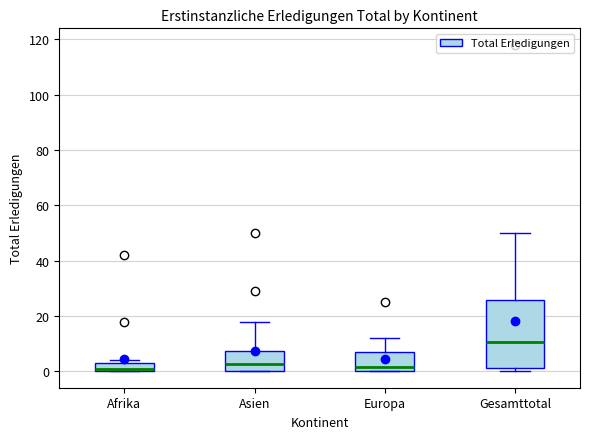

Which box is the tallest, from its lower edge to its upper edge?

Gesamttotal